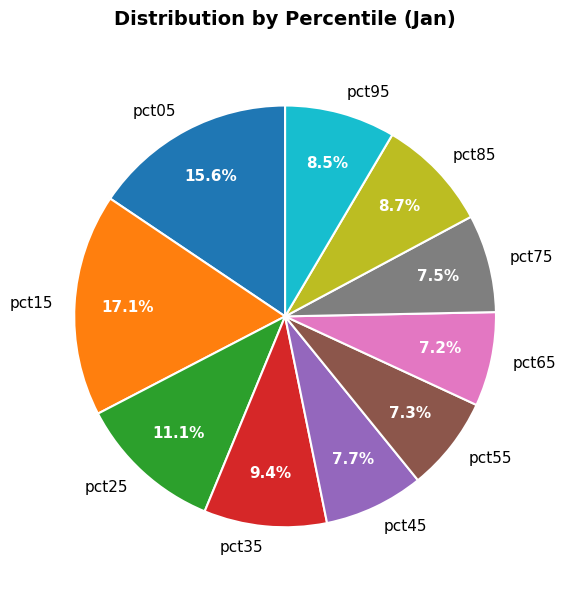

What is the total percentage of pct85 and pct25?

19.8%